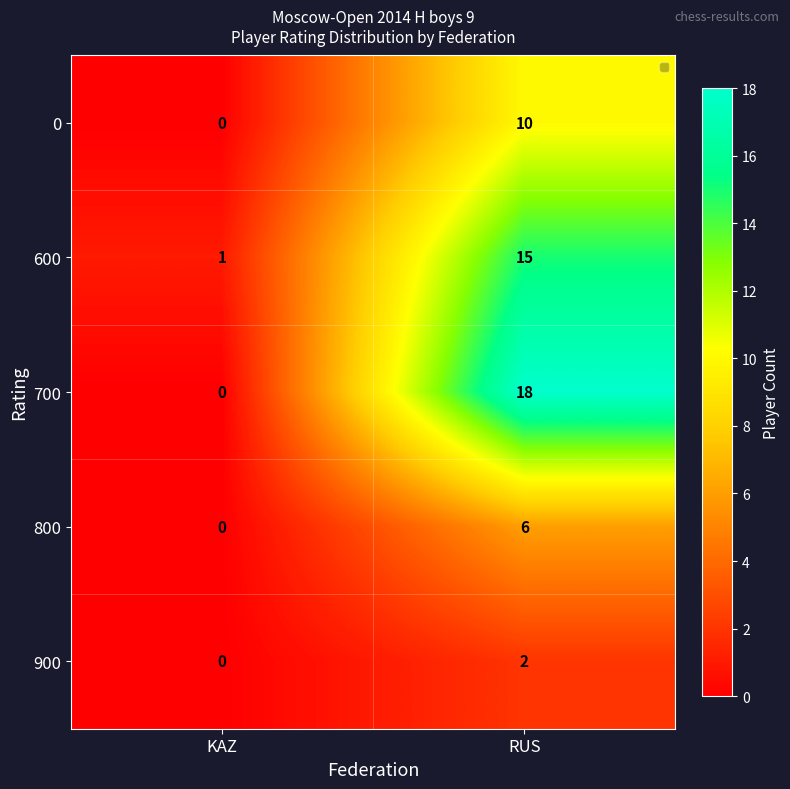

What is the average value of the 900 series?

1